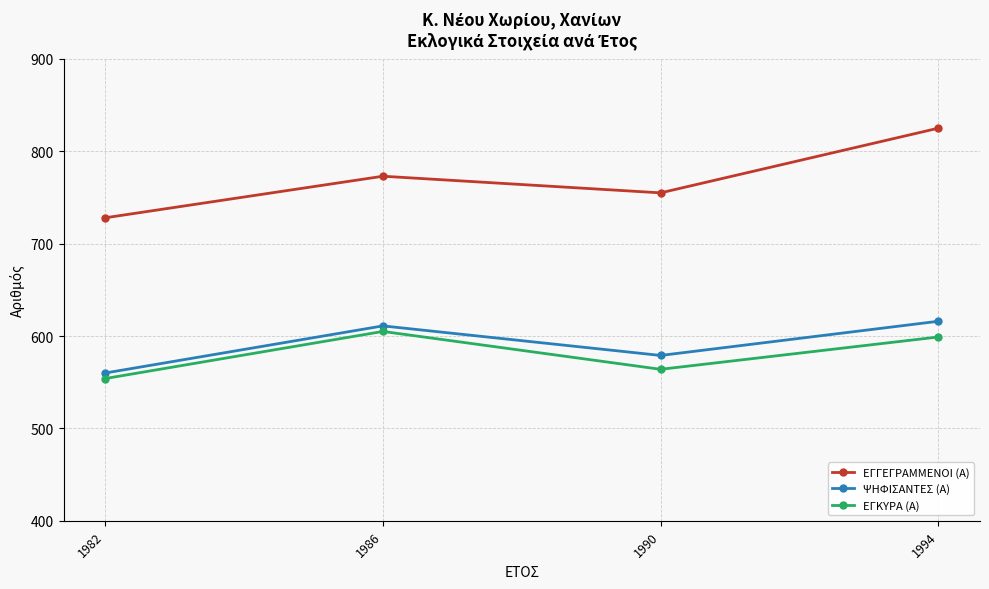

Rank the series at 1982 from highest to lowest value.

ΕΓΓΕΓΡΑΜΜΕΝΟΙ (Α), ΨΗΦΙΣΑΝΤΕΣ (Α), ΕΓΚΥΡΑ (Α)